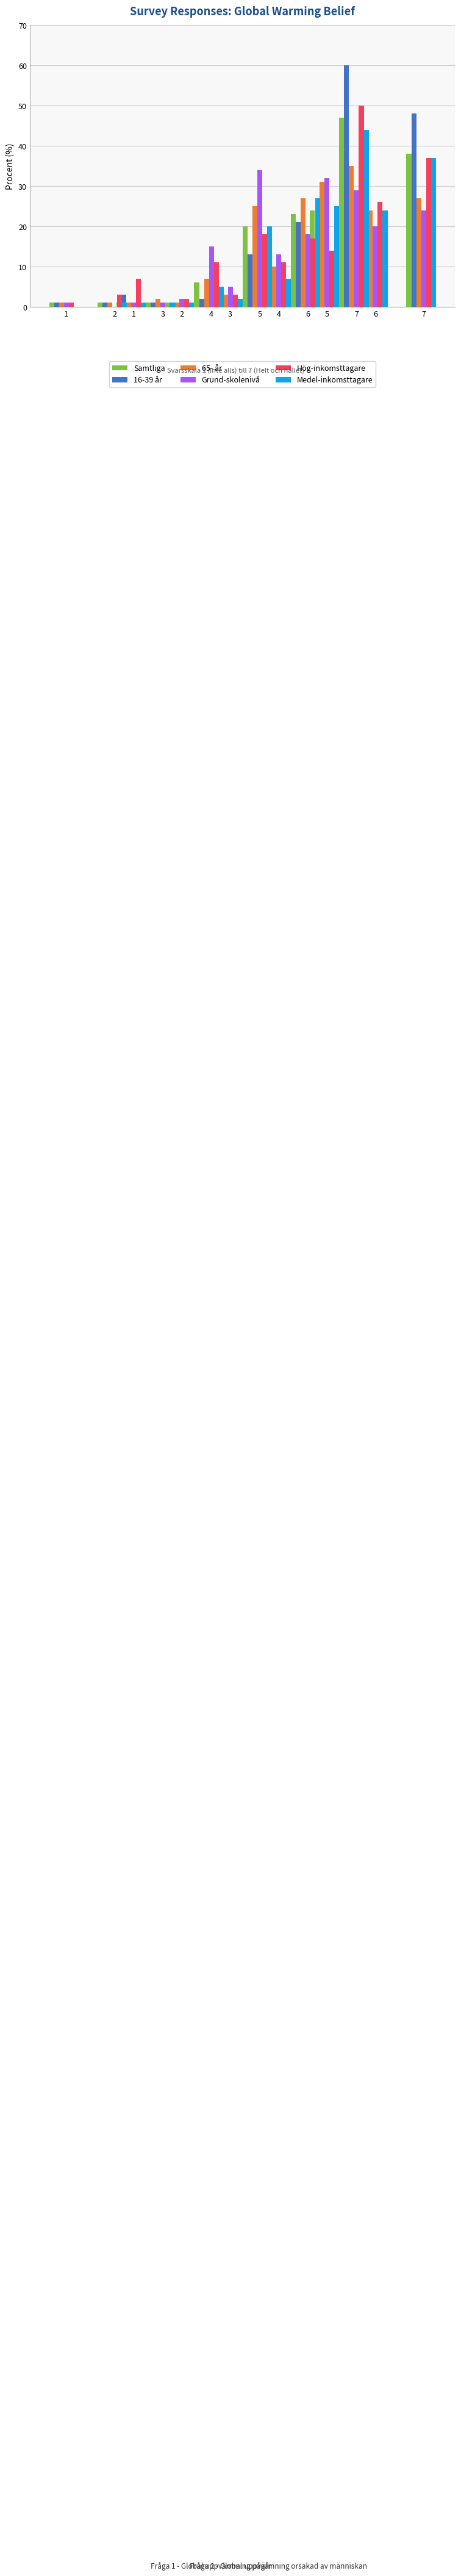

What is the sum of all Grund-skolenivå values?

98